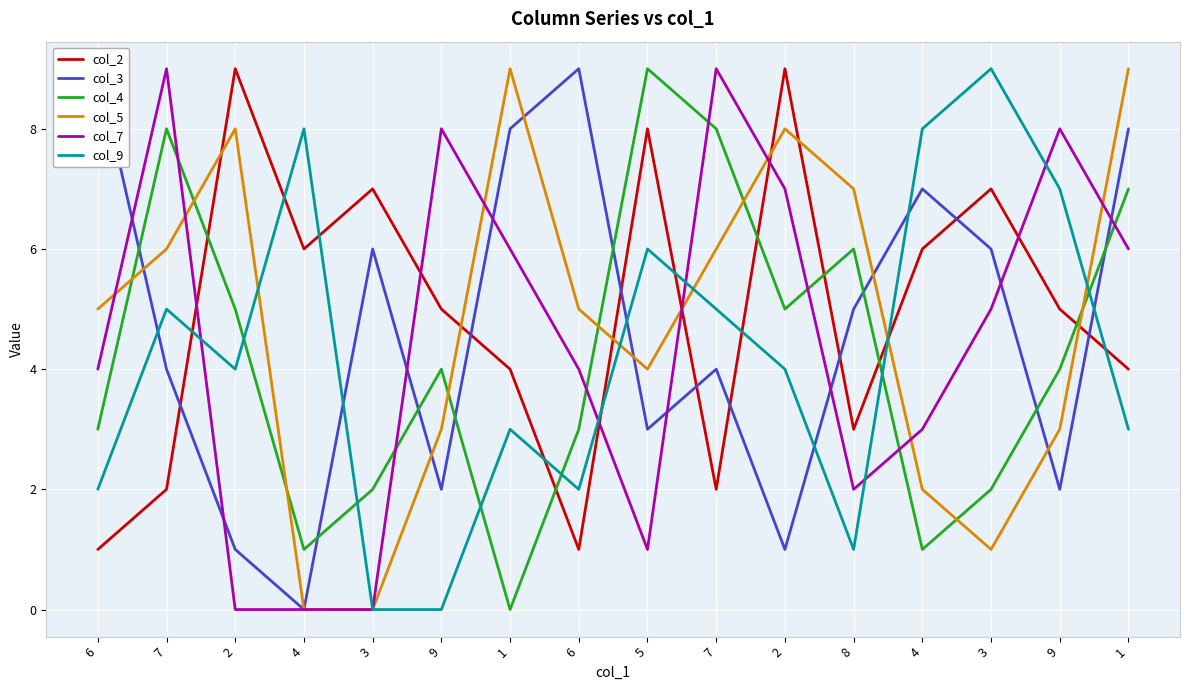

Rank the series by their maximum value, from lowest to highest.

col_2, col_3, col_4, col_5, col_7, col_9